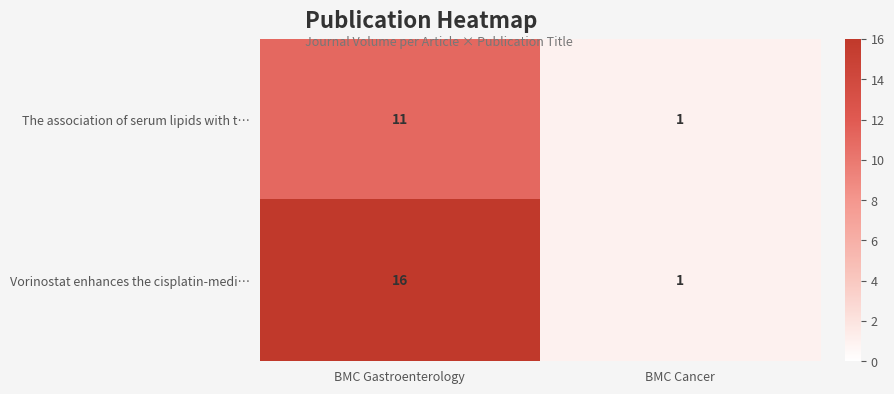

What is the difference between the maximum and minimum values in the The association of serum lipids with t… series?

10